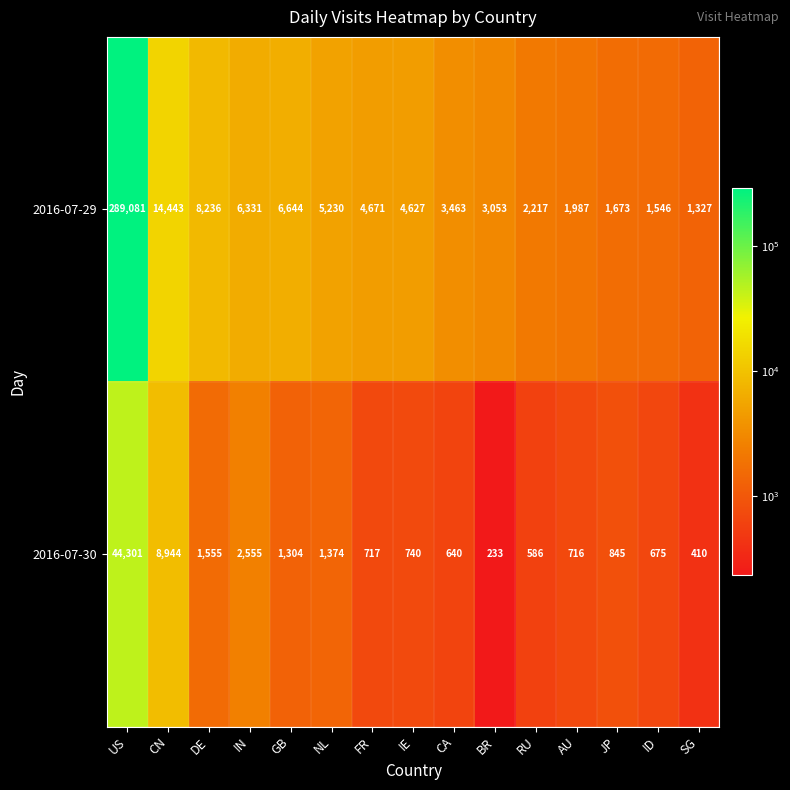

What is the greatest value displayed?

289081